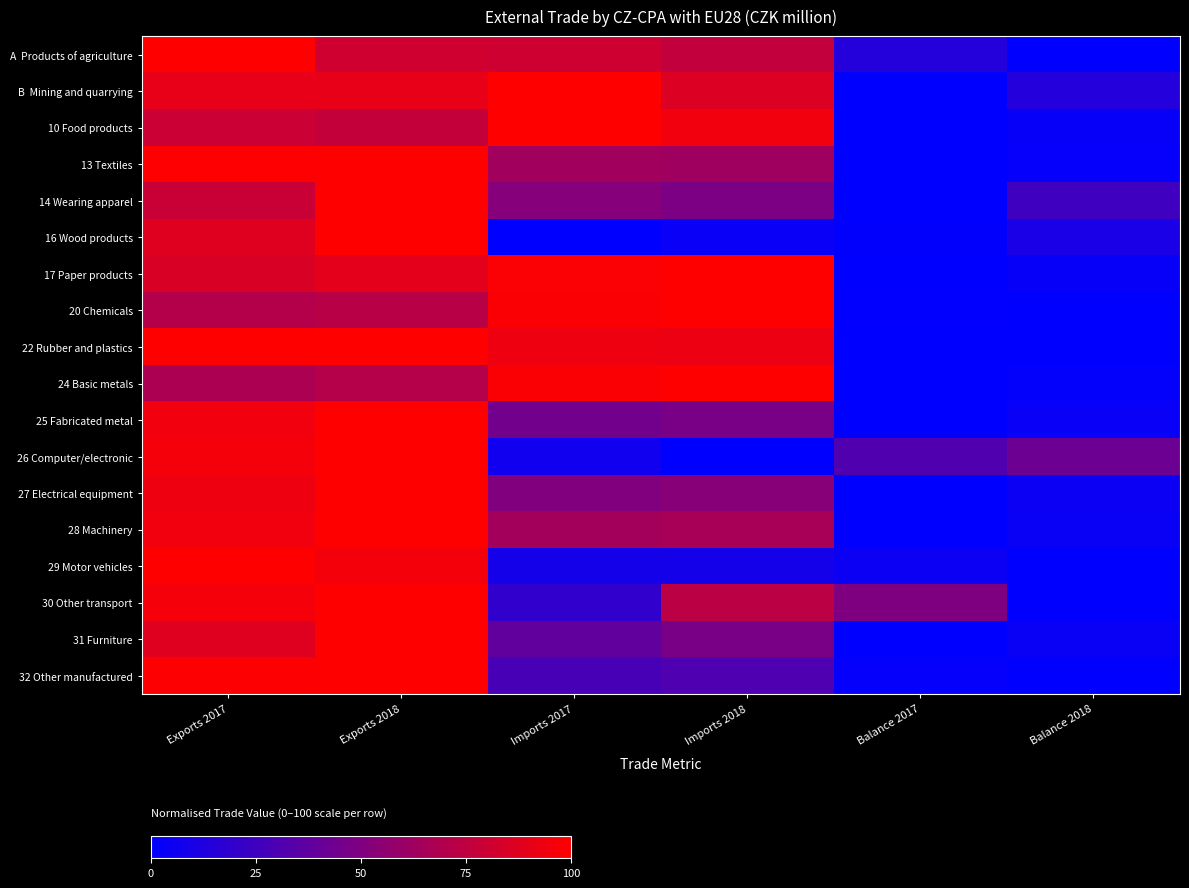

What is the difference between the highest and lowest values at Balance 2017?

49.5